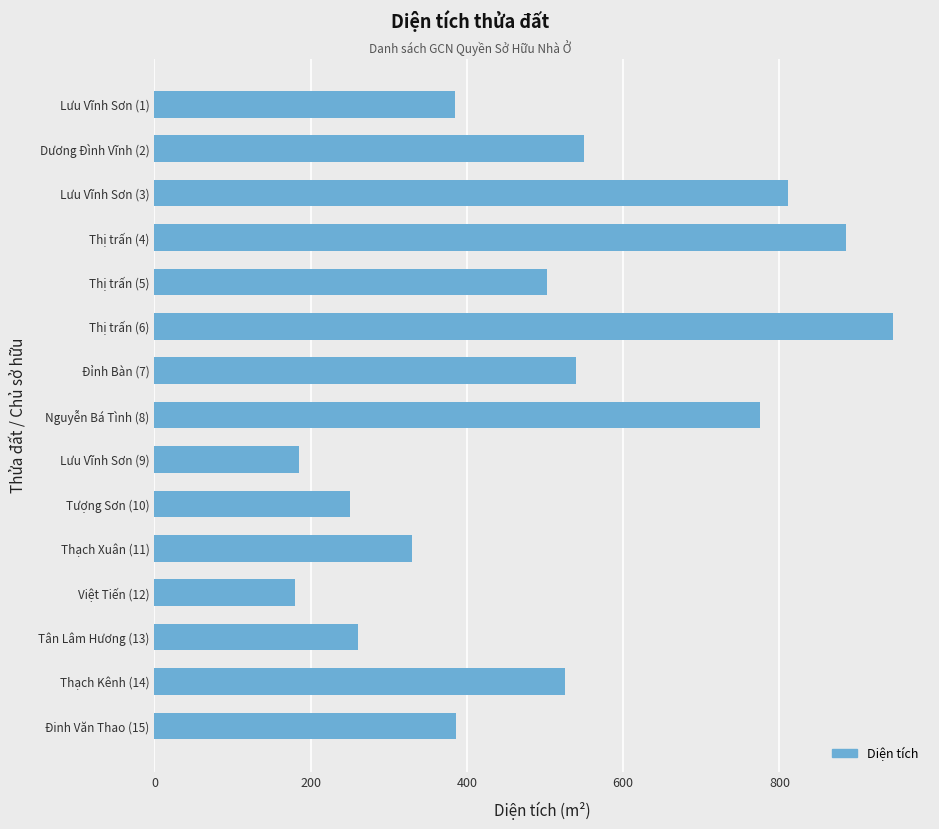

Is it true that the value at Lưu Vĩnh Sơn (9) is 276.8?

False